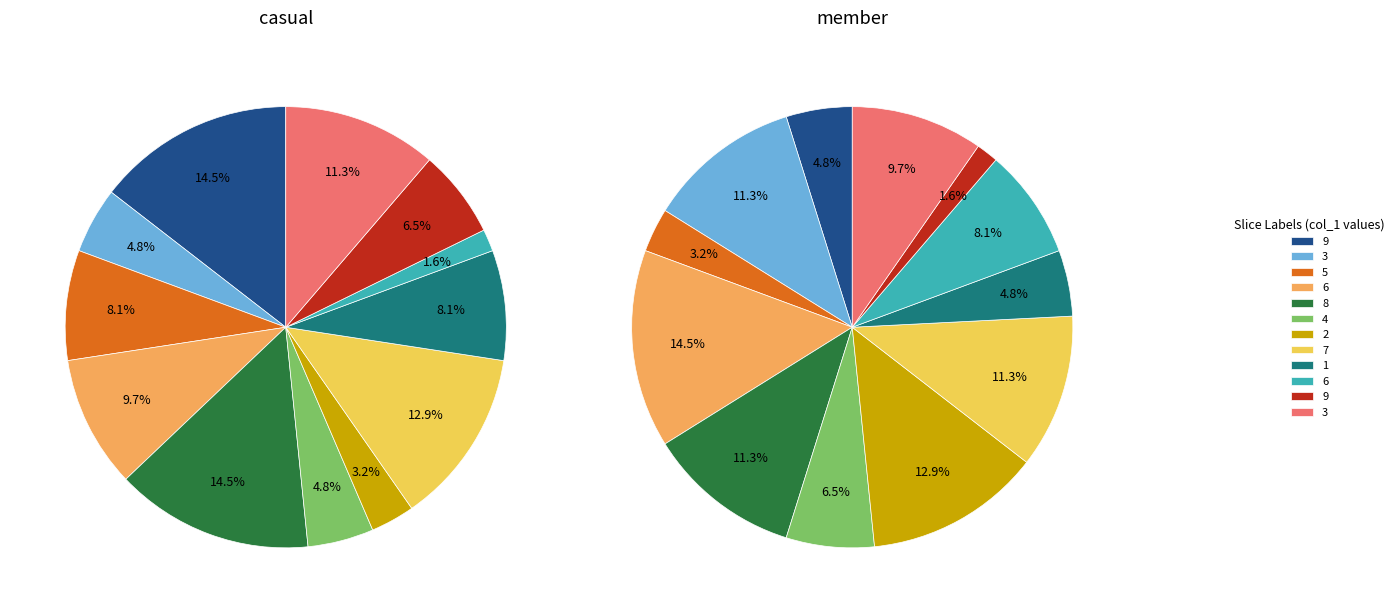

To the nearest percent, what percentage of the pie is 1?

5%